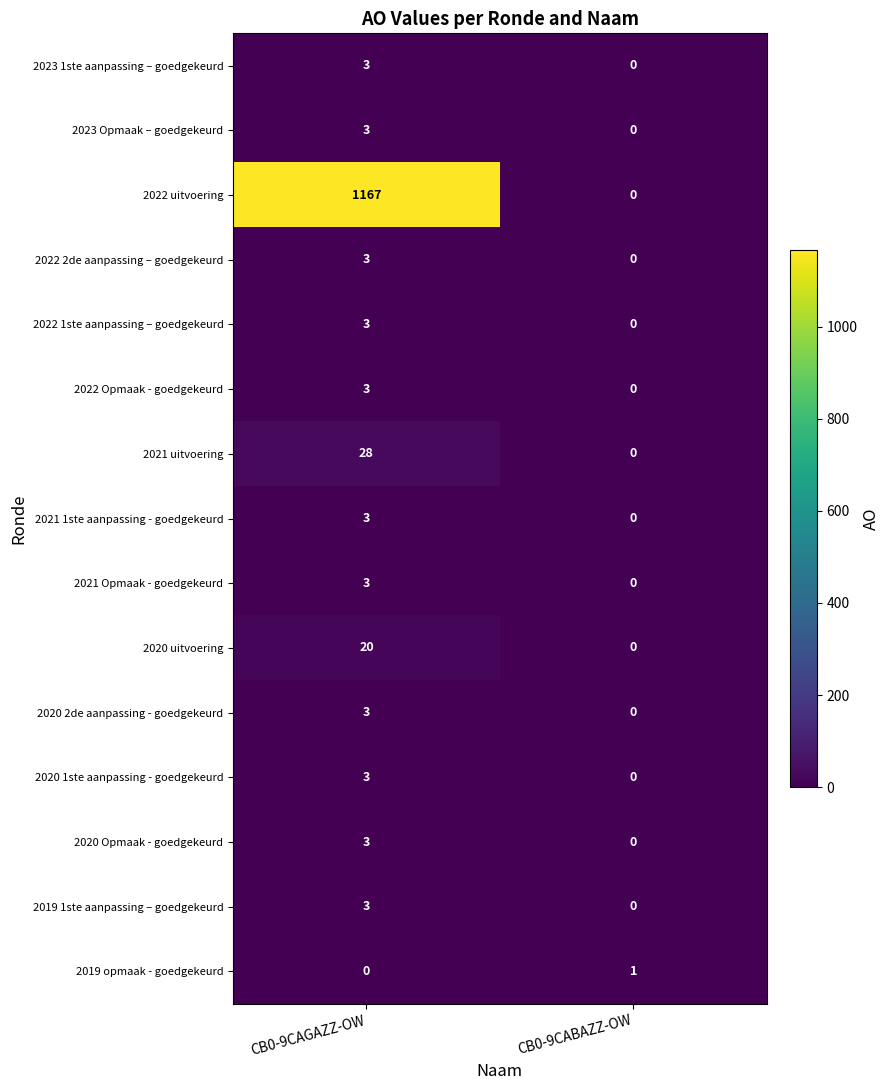

Is it true that 2019 1ste aanpassing – goedgekeurd equals -2 at CB0-9CABAZZ-OW?

False